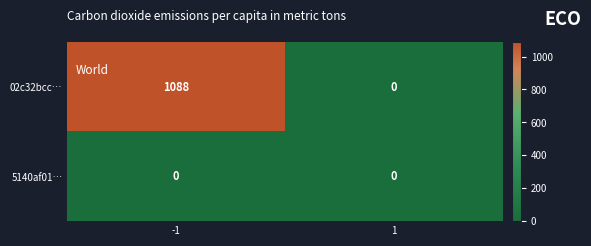

True or false: 5140af01… has a value of 0 at -1.

True